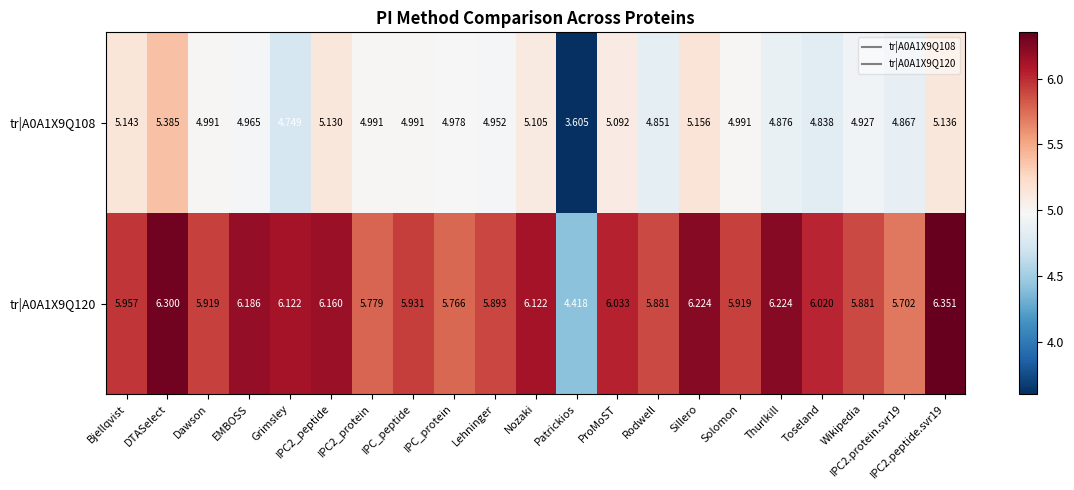

Which category has the lowest value in the tr|A0A1X9Q108 series?

Patrickios